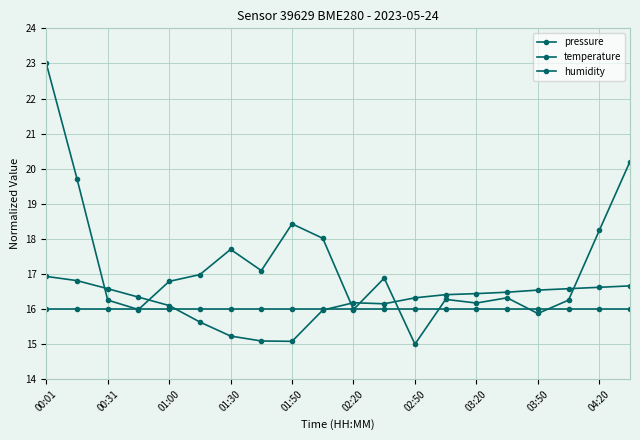

Is this an area chart (filled region under the line)?

No